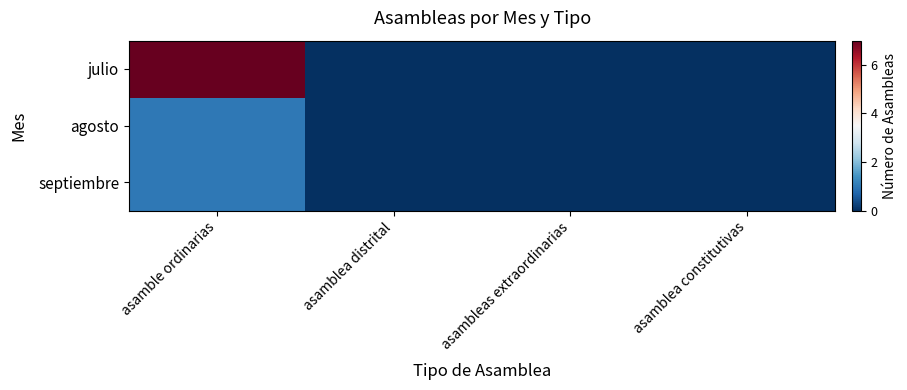

What is the greatest value displayed?

7